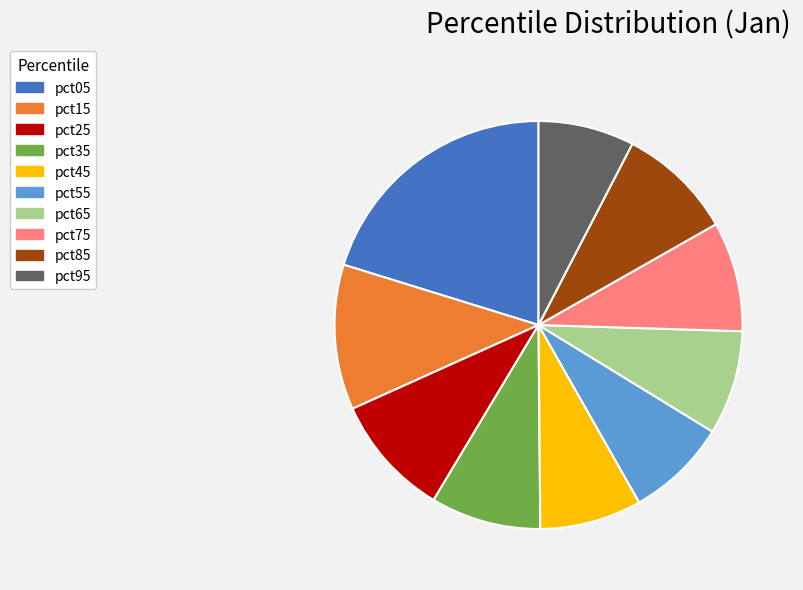

Does pct65 account for over 50% of the chart?

No